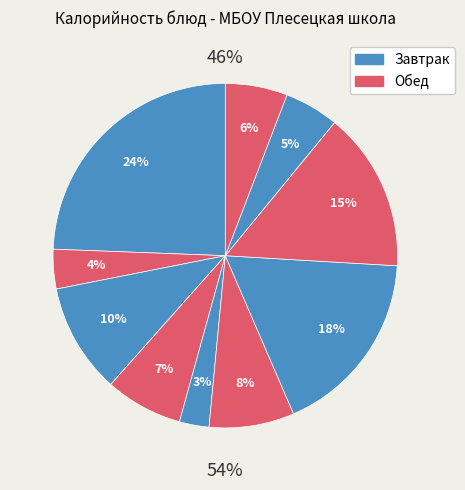

To the nearest percent, what percentage of the pie is Макароны отварные?

15%